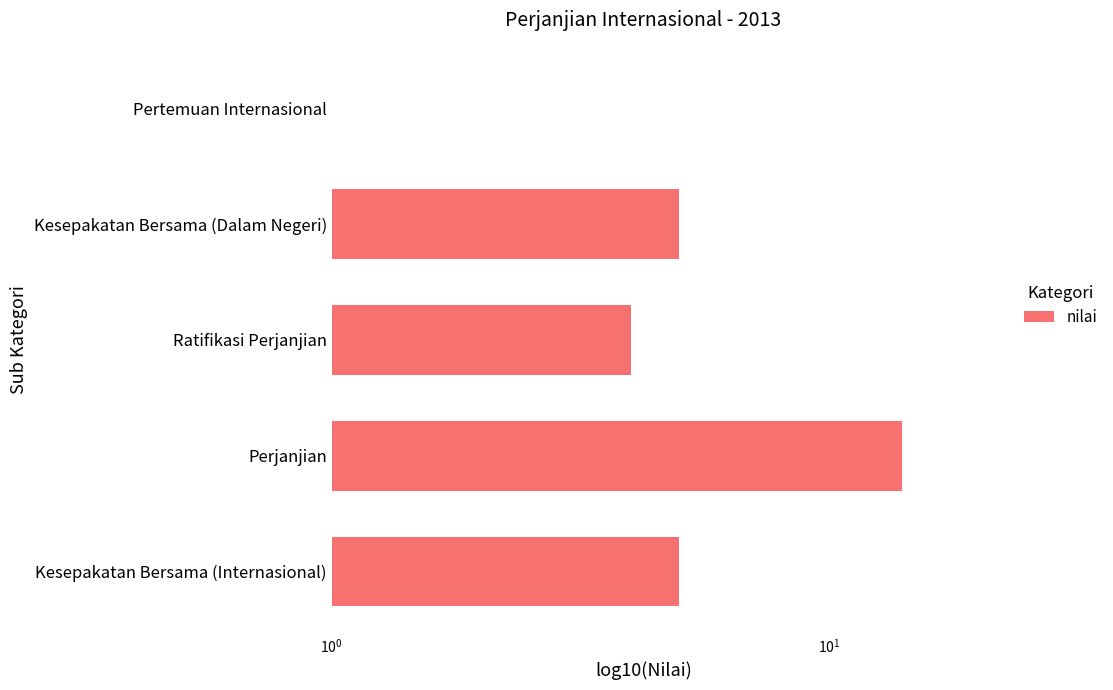

How many data points are less than 5?

2